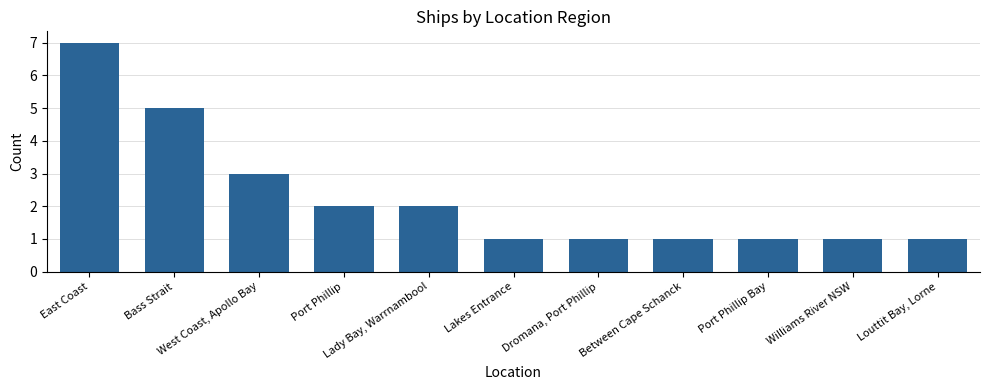

What is the change in value from Bass Strait to Port Phillip Bay?

-4